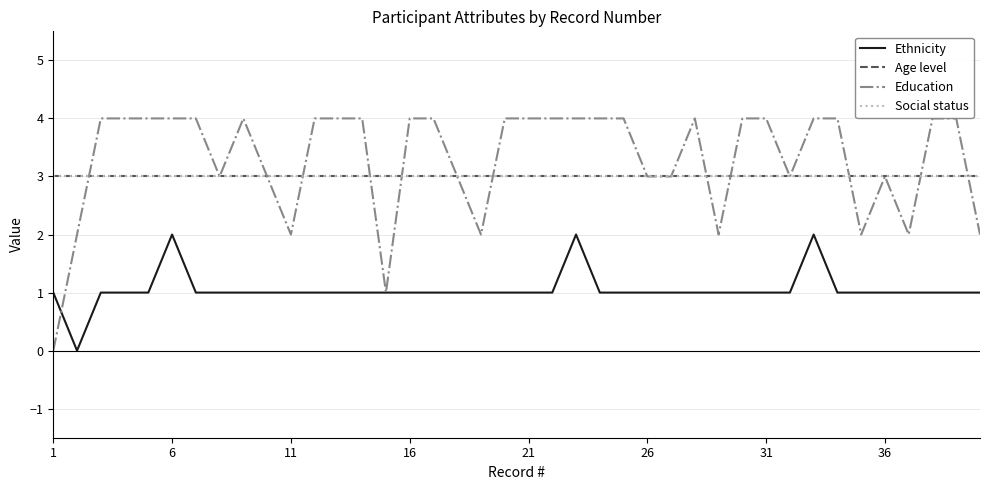

Where is Ethnicity nearest to the value 1?

1